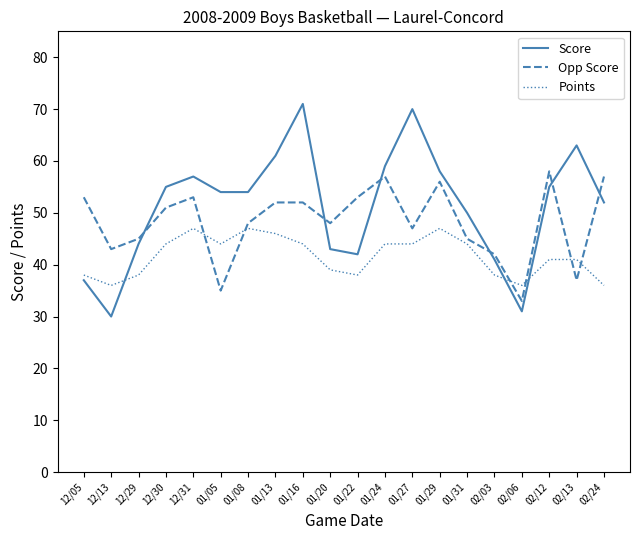

At how many categories does at least one series exceed 56?

9